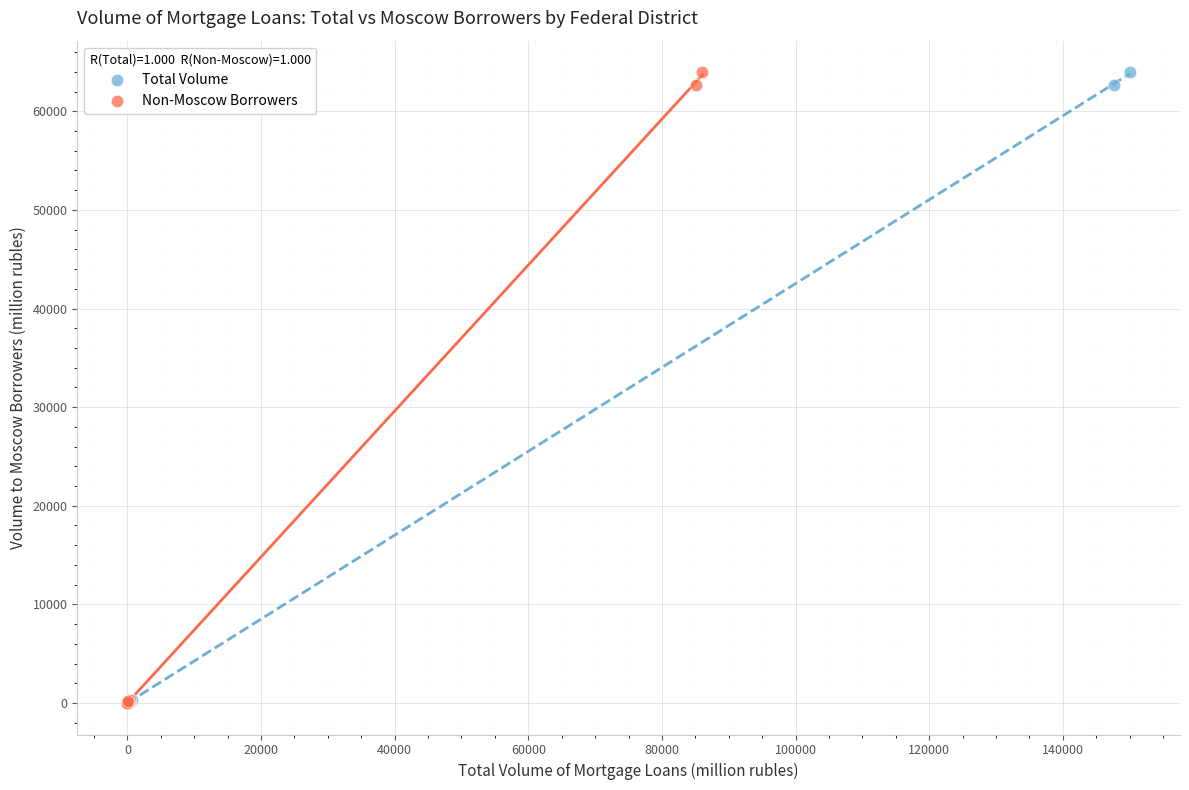

What are all the series names shown in the legend?

Total Volume, Non-Moscow Borrowers